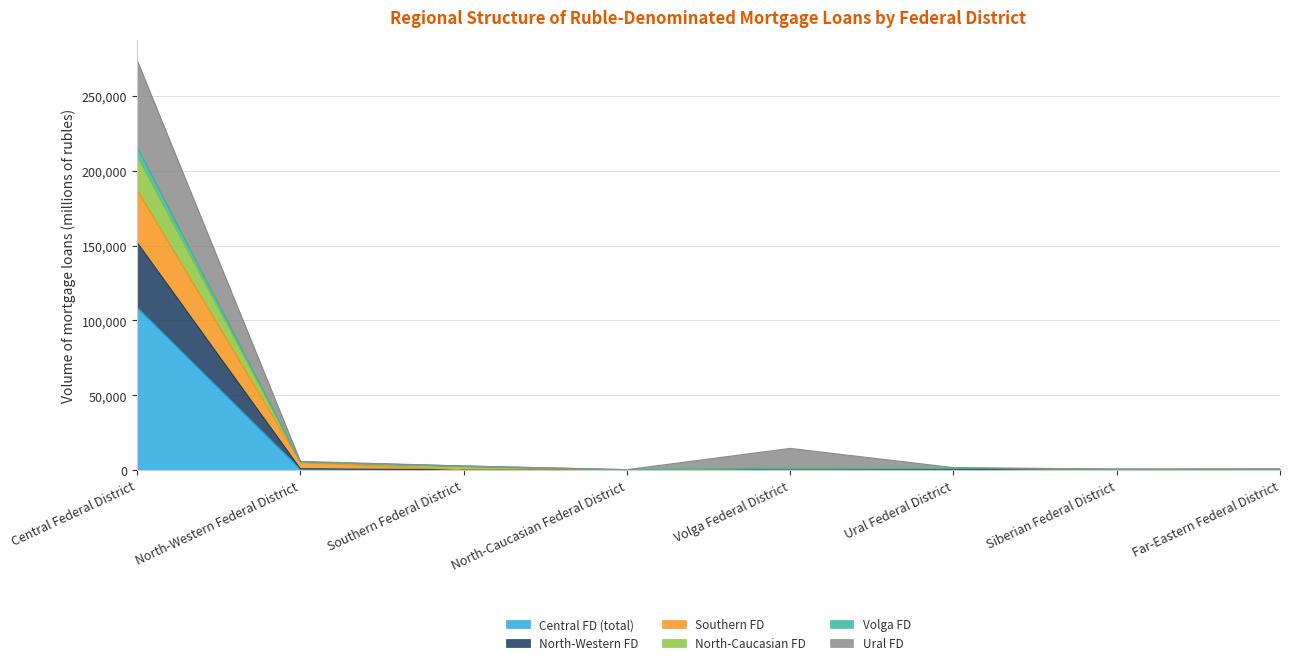

List the labels in order of Volga FD value, smallest first.

North-Caucasian Federal District, Siberian Federal District, Far-Eastern Federal District, Ural Federal District, Volga Federal District, Southern Federal District, North-Western Federal District, Central Federal District